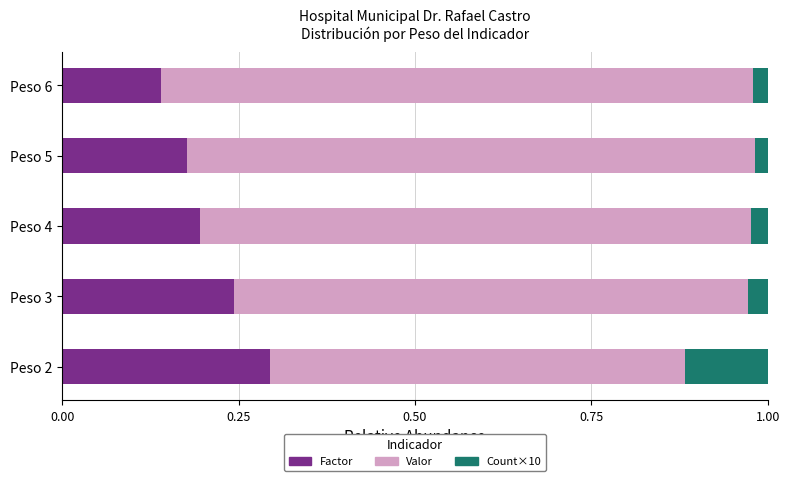

Which category has the lowest value in the Factor series?

Peso 6